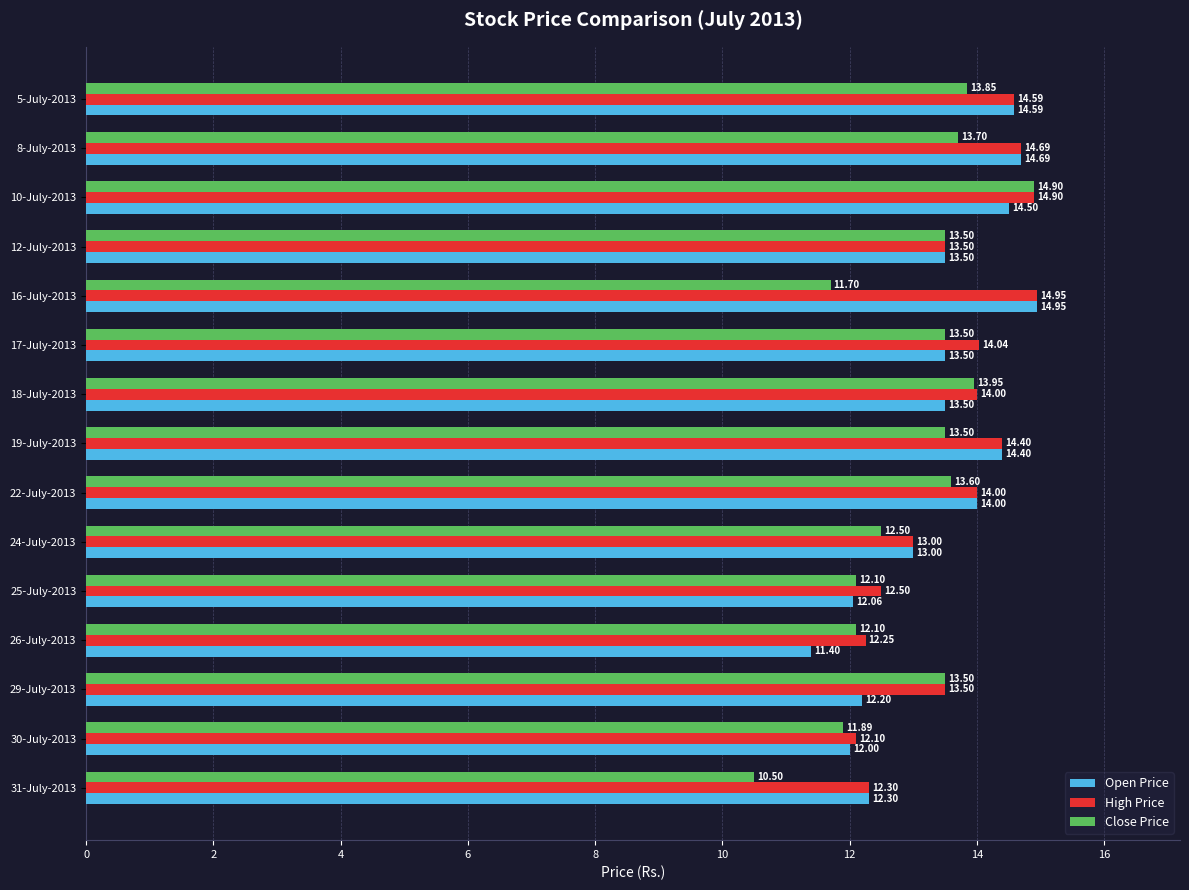

Which series has the largest total across all categories?

High Price